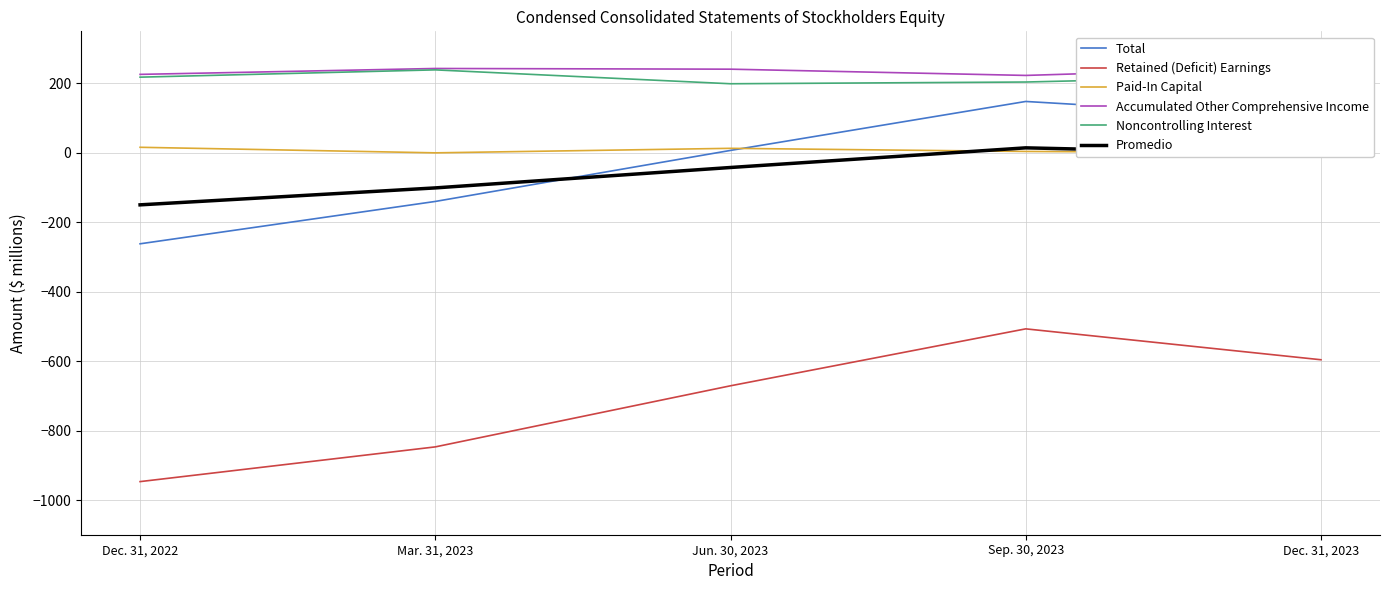

The Noncontrolling Interest series shows 282.5 at Sep. 30, 2023. True or false?

False